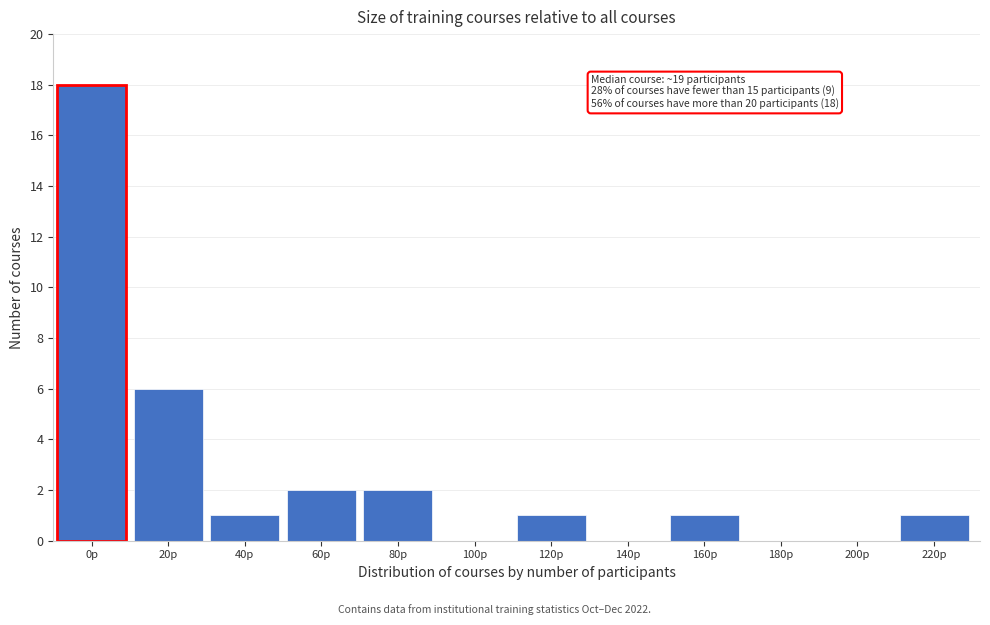

Reading left to right, transcribe all the data shown in this chart.

0p=18	20p=6	40p=1	60p=2	80p=2	100p=0	120p=1	140p=0	160p=1	180p=0	200p=0	220p=1